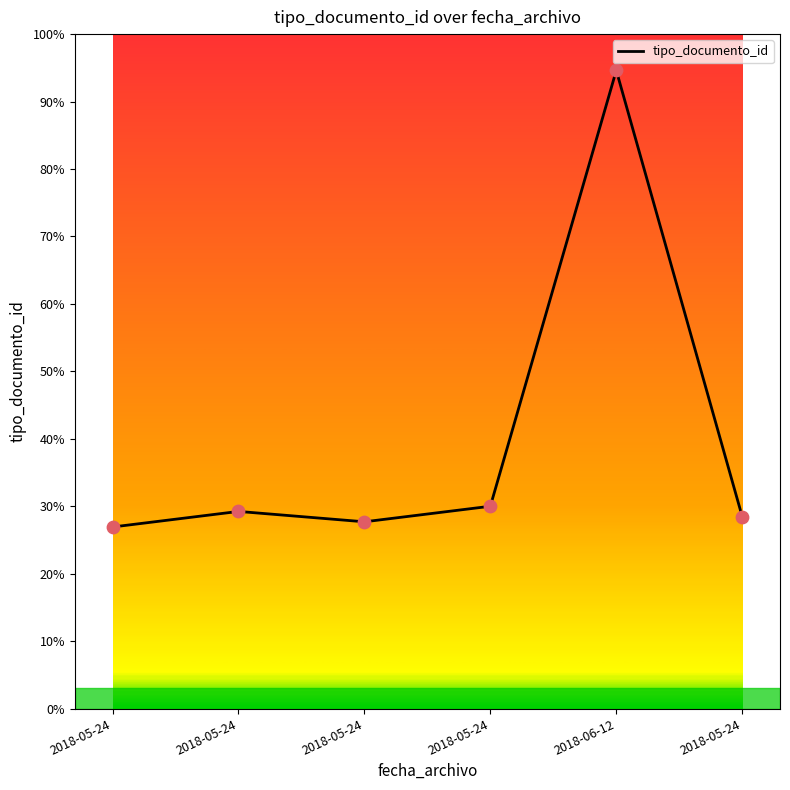

What is the change in value from 2018-05-24 to 2018-05-24?

-0.8